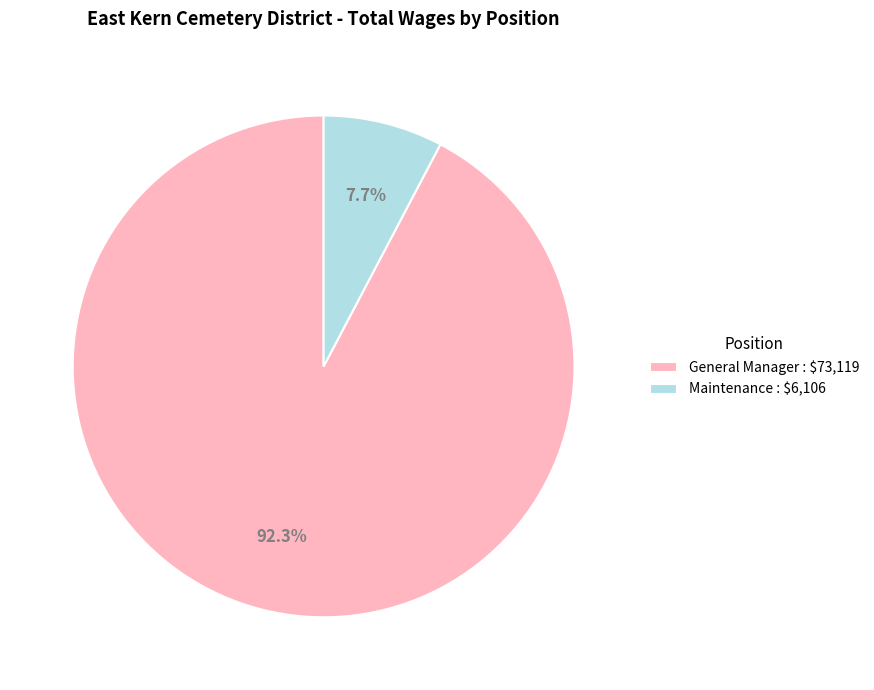

To the nearest percent, what is the difference between the largest and smallest slice percentages?

85%